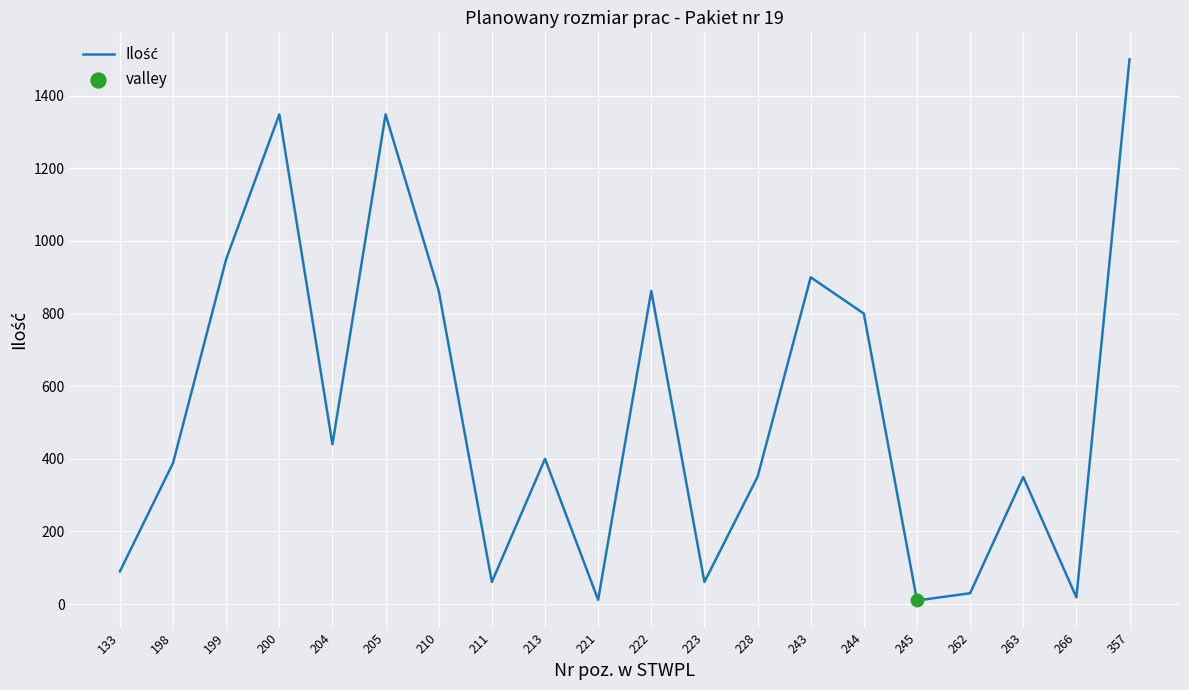

What is the ratio of the value at 263 to the value at 199?

0.4